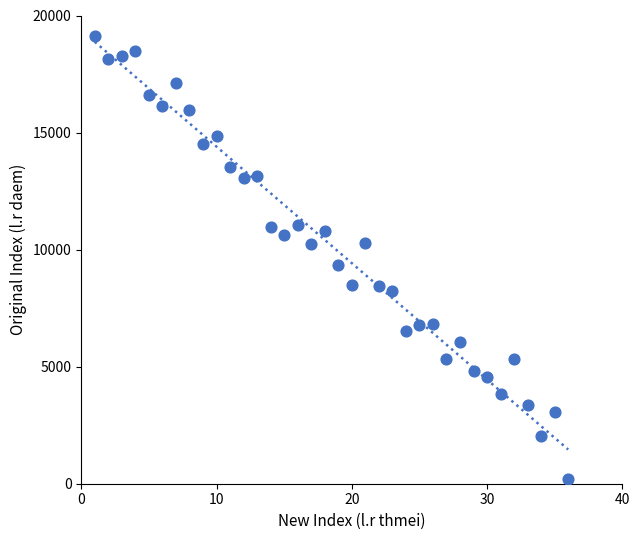

What Y value in the scatter plot is closest to 9658?

9353.6